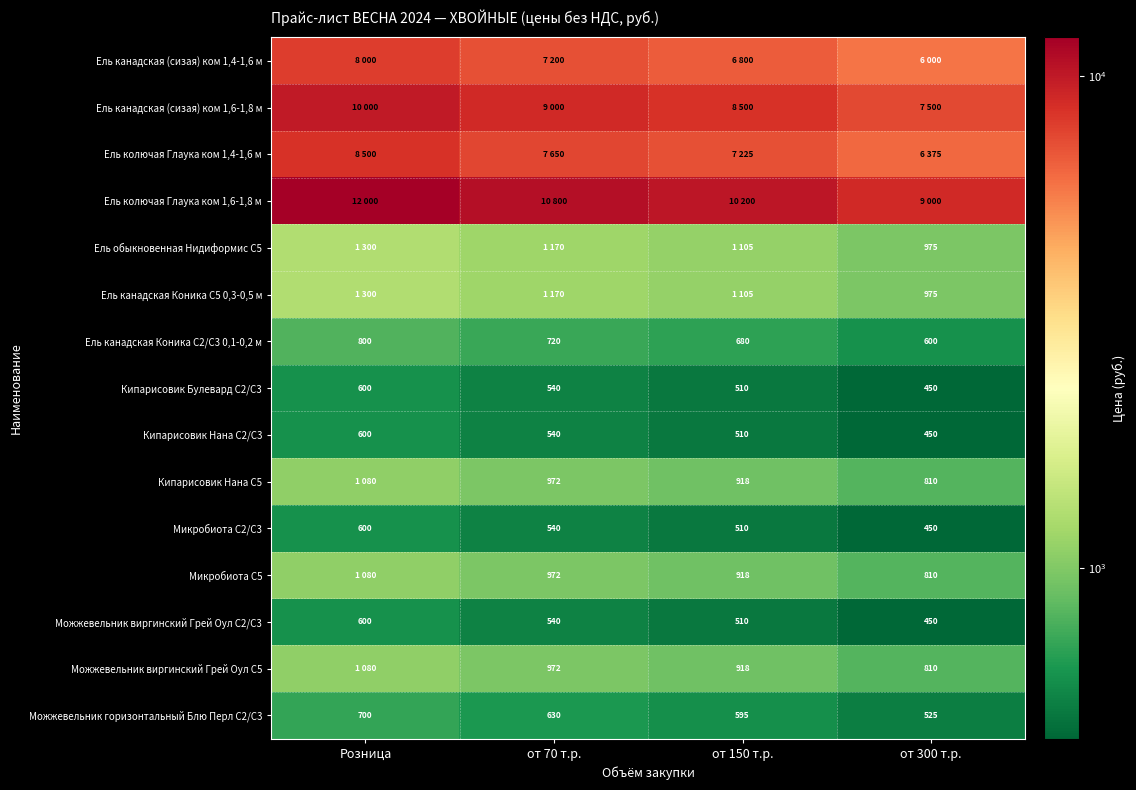

At which label does Можжевельник виргинский Грей Оул С2/С3 first exceed 540?

Розница